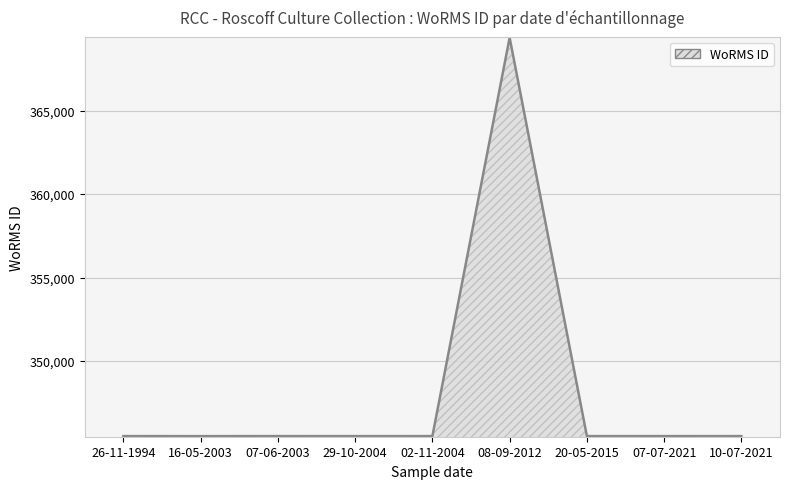

What is the difference between the maximum and minimum values?

23876.0